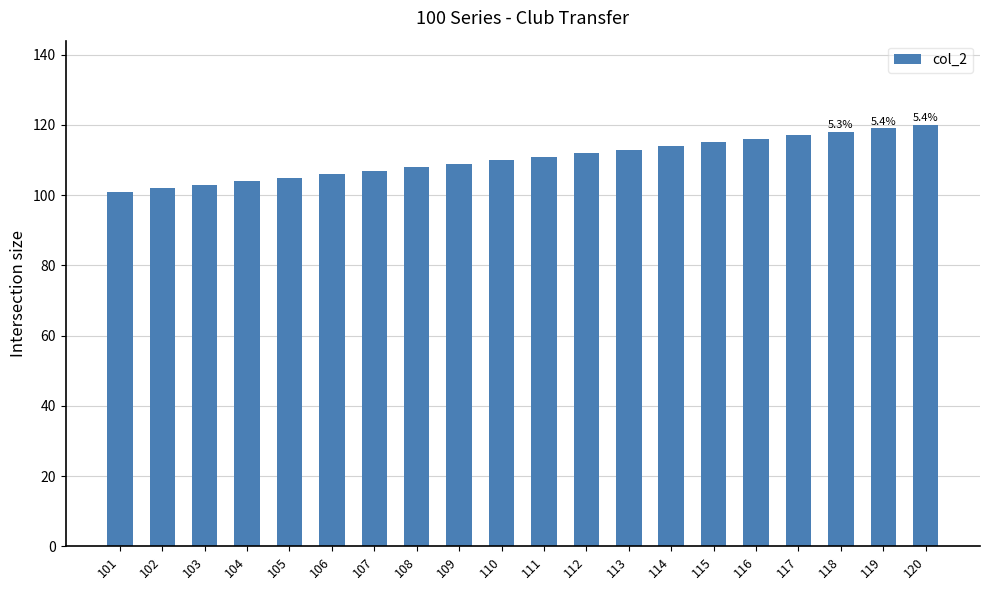

What is the ratio of the value at 114 to the value at 110?

1.0